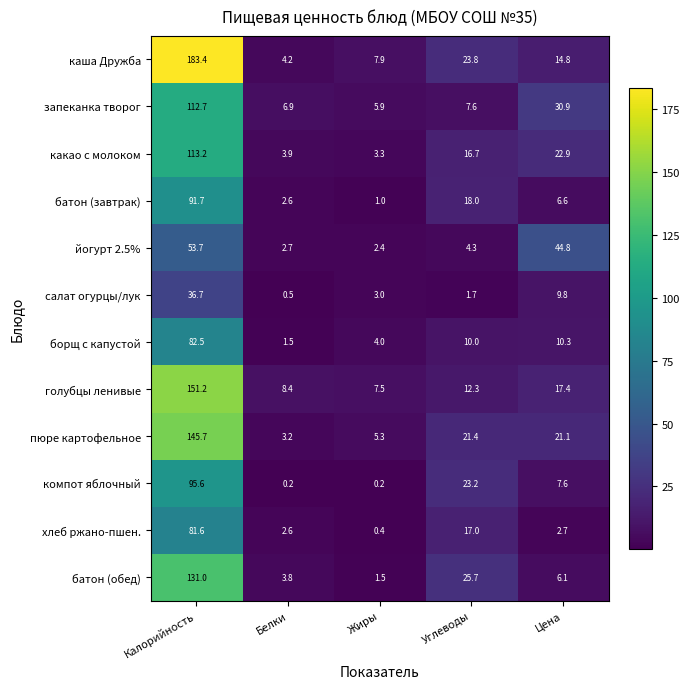

How many data points does each series have?

5